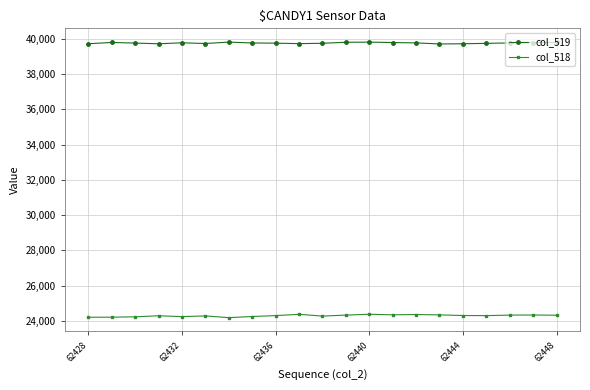

What is the value of the col_519 point at the 3rd from the left?

39760